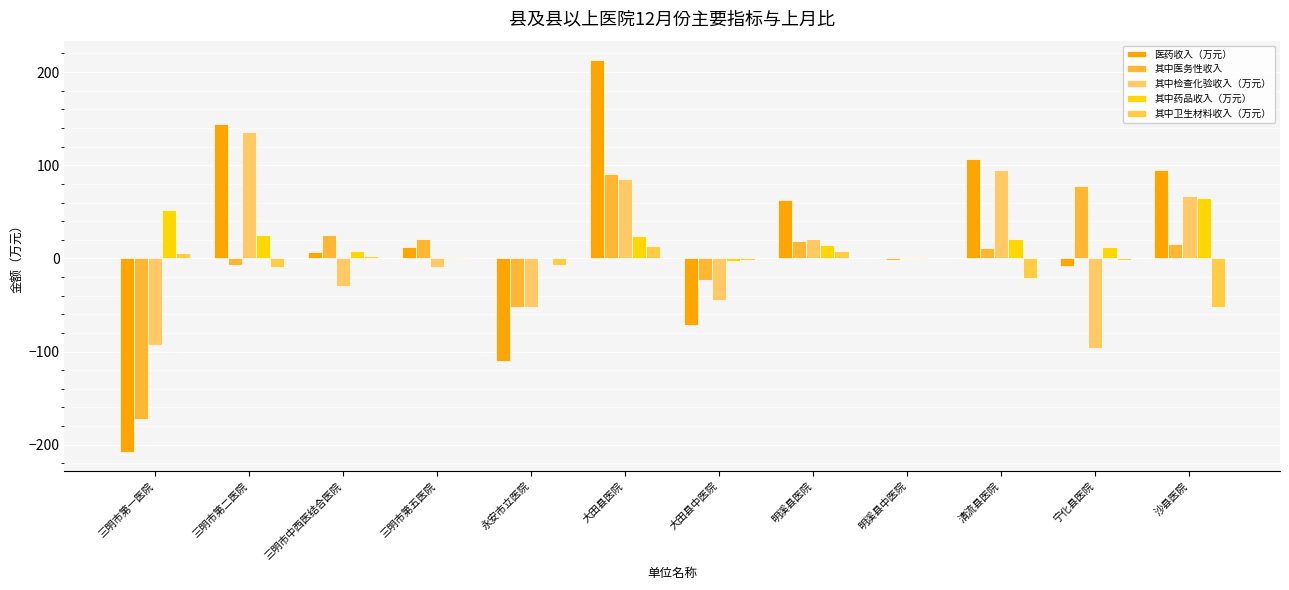

The value of 医药收入（万元） at 沙县医院 is 27.7. True or false?

False